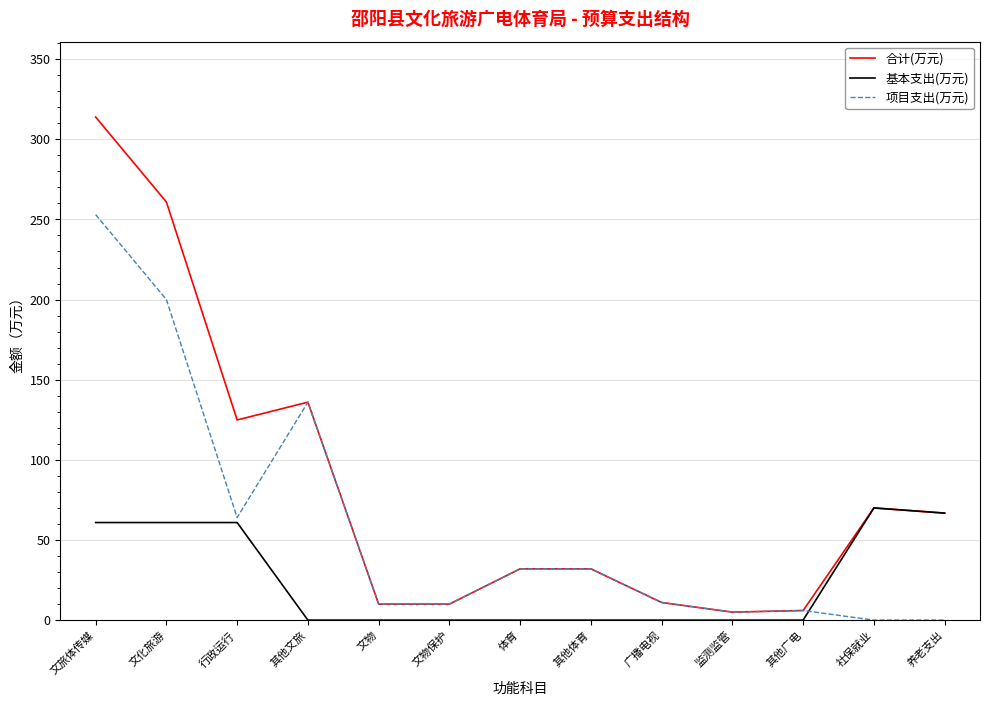

Read the 项目支出(万元) value at 监测监管.

5.0